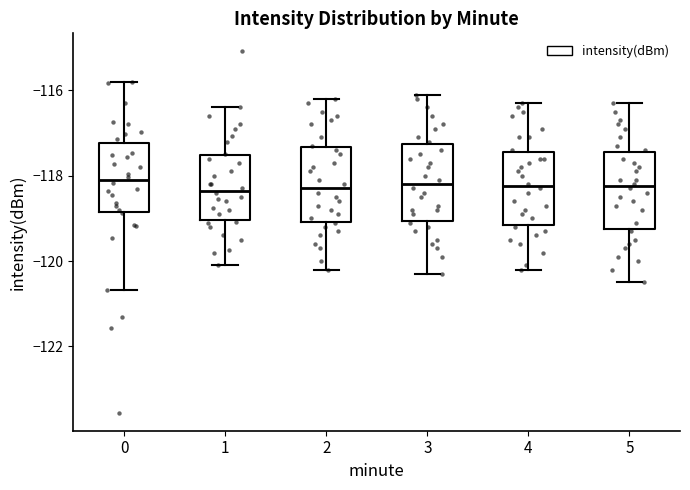

Where does the upper whisker of the box at x = 2 end on the y-axis? The values are not printed on the chart, so give them approximately, as read against the axis.

-116.2